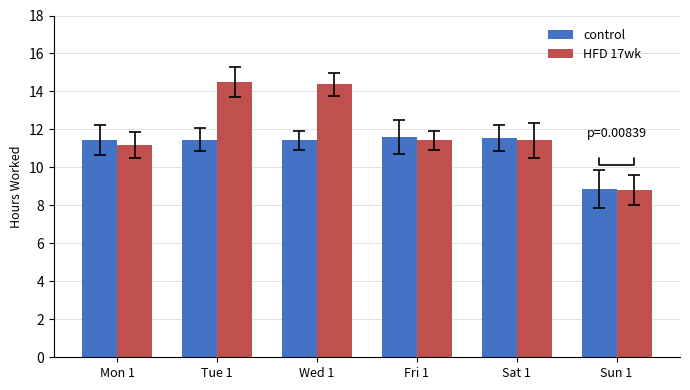

List the series in order of their peak value, highest first.

HFD 17wk, control